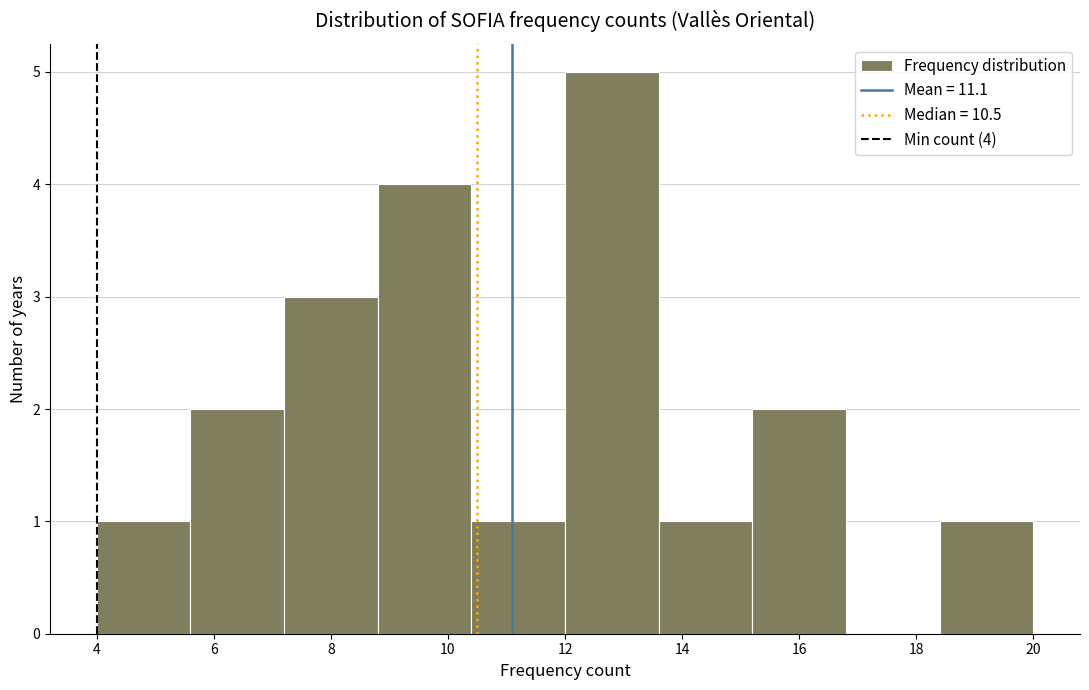

Which range on the x-axis has the tallest bar?

12.0 to 13.6